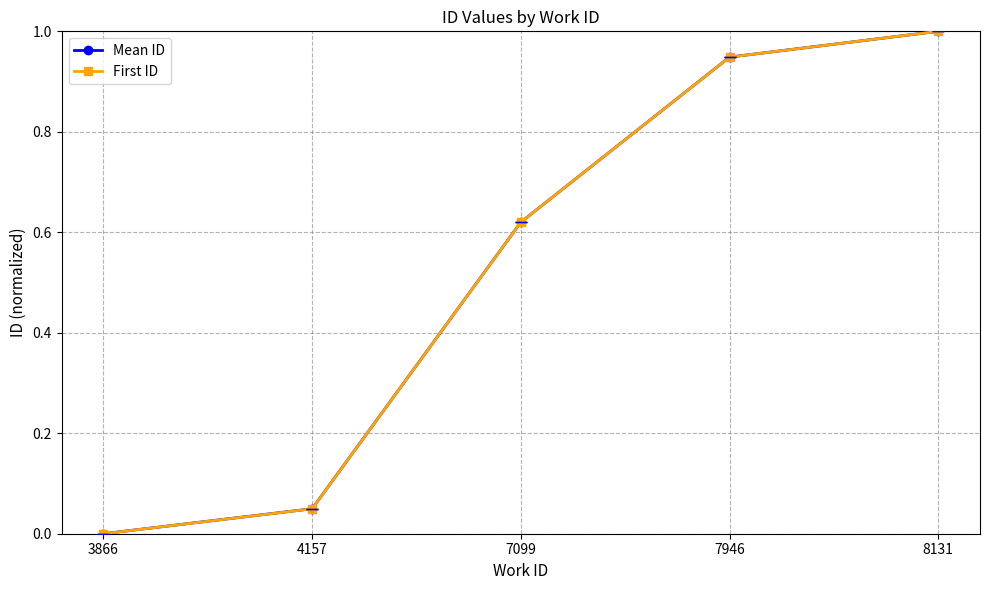

At which category is the sum across all series the highest?

8131